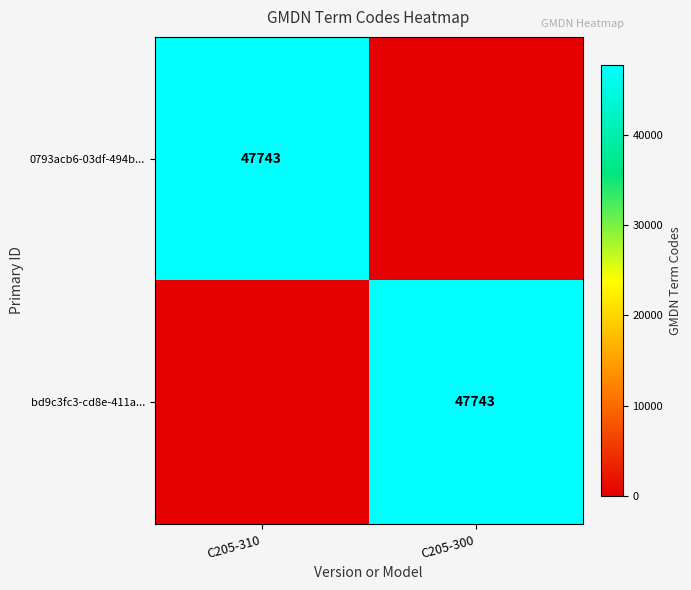

The value of bd9c3fc3-cd8e-411a... at C205-300 is 47743. True or false?

True